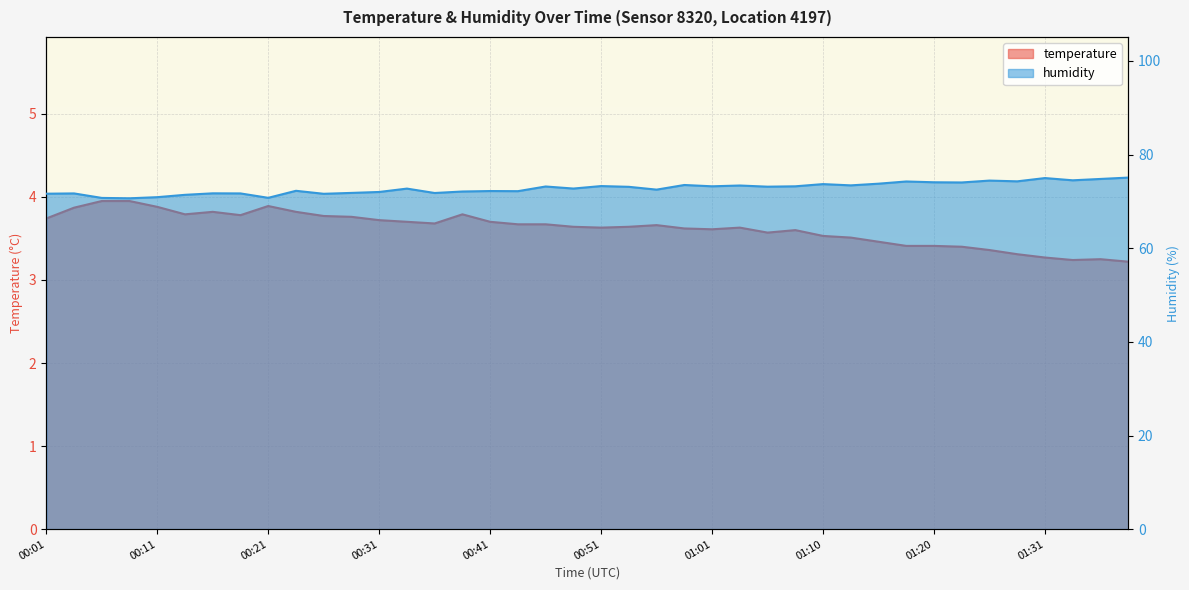

What is the total value across all series at 01:36?

78.0